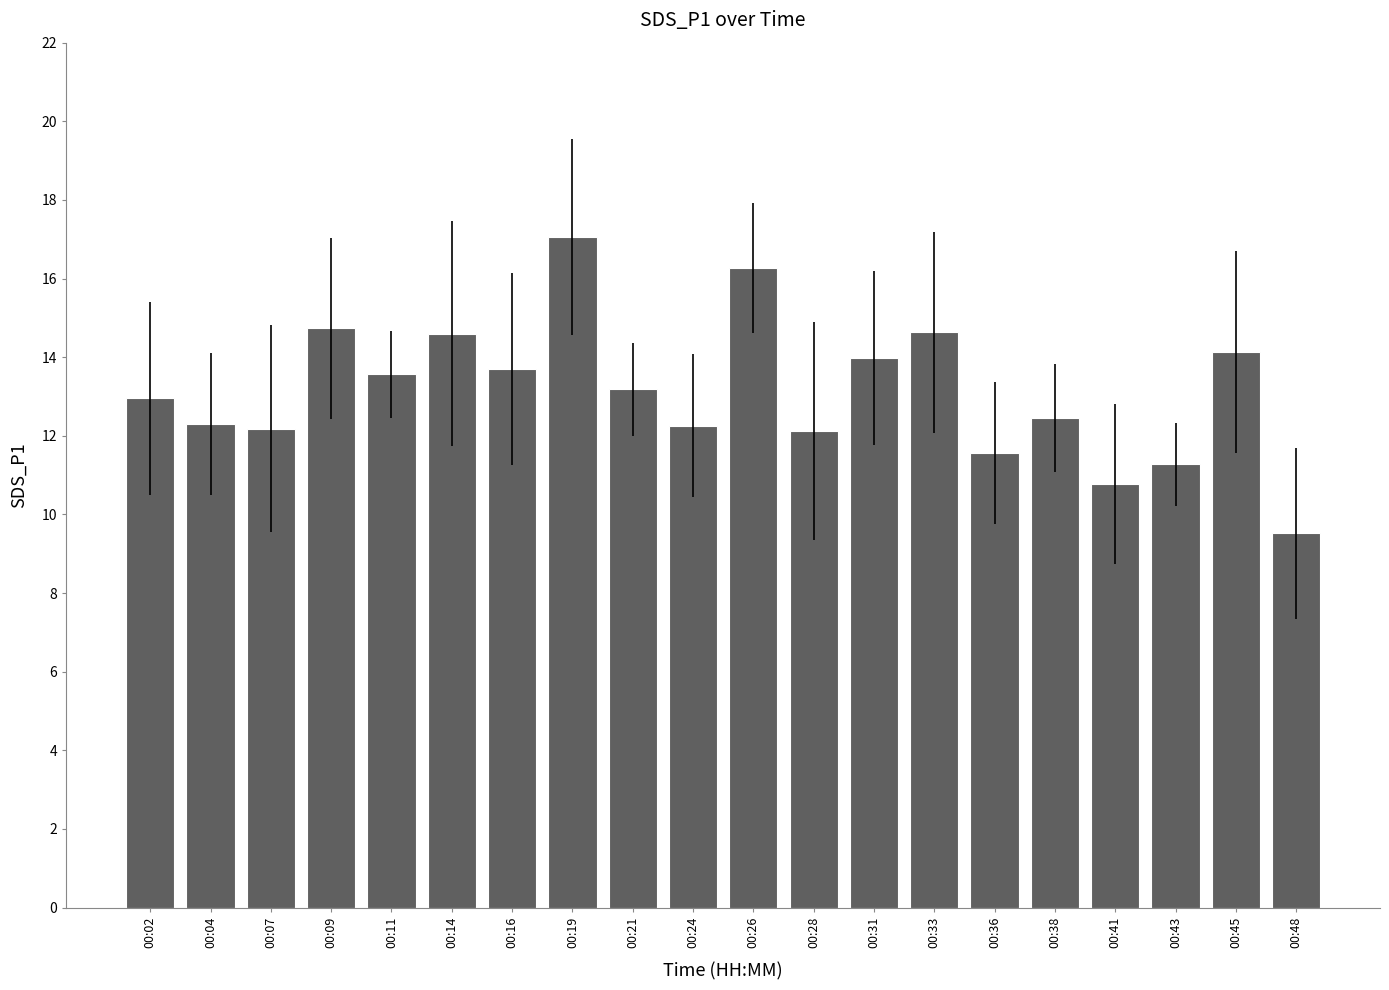

The value at 00:43 is 11.3. True or false?

True